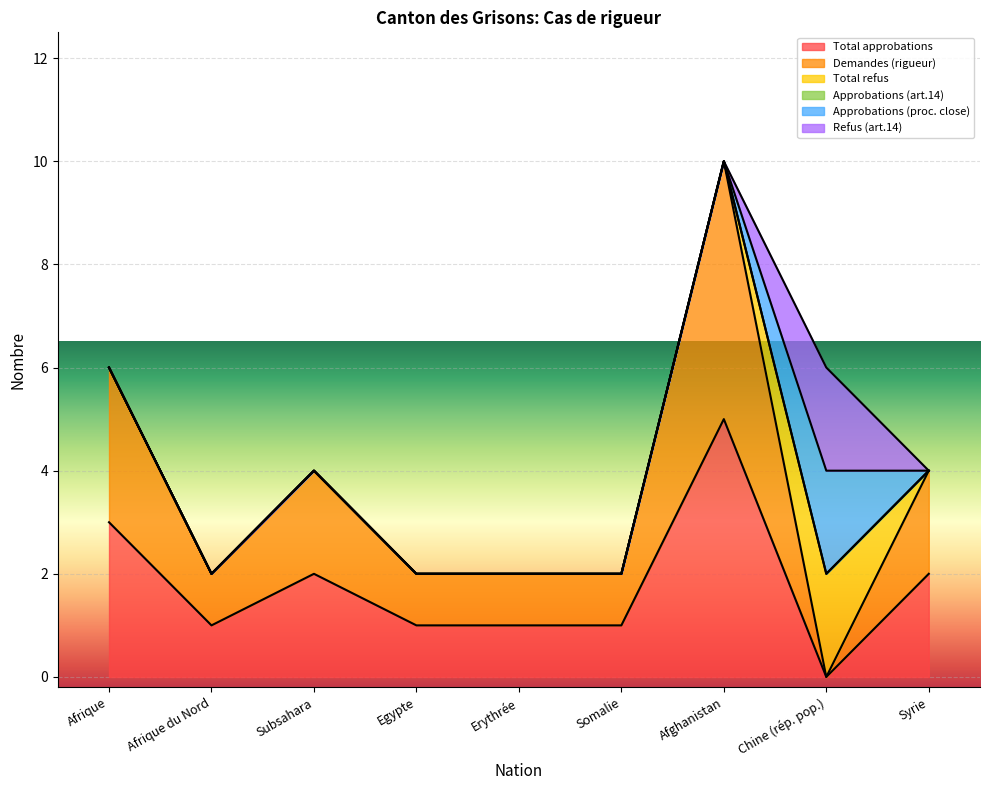

Between which two adjacent categories do Refus (art.14) and Total approbations first intersect?

Afghanistan and Chine (rép. pop.)